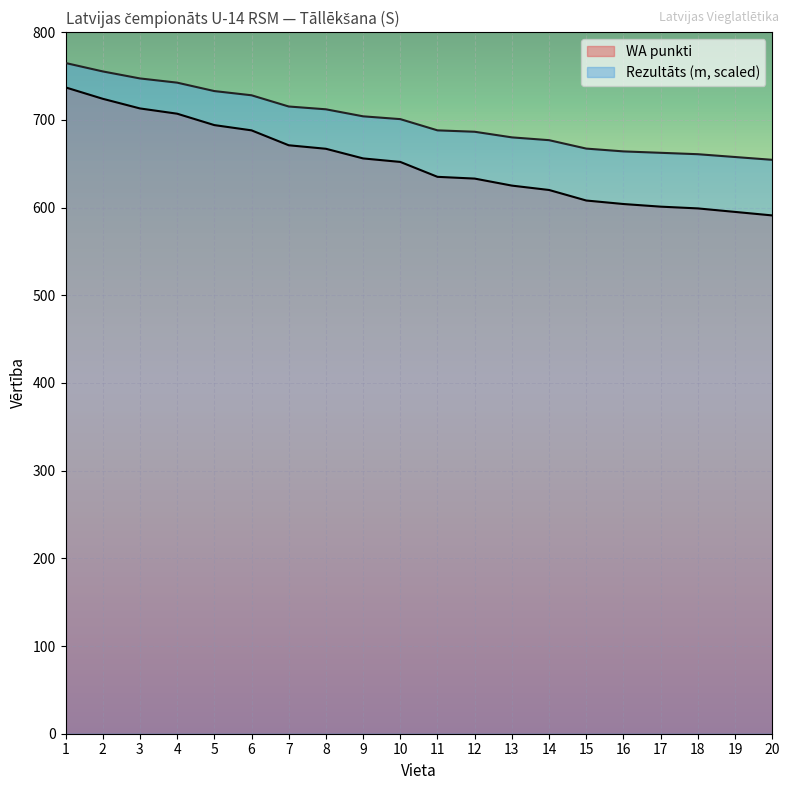

Is it true that Rezultāts (m) equals 728.0 at 6?

True